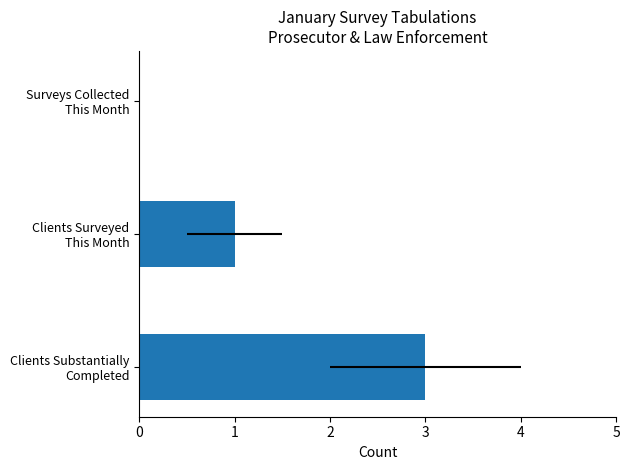

Does the chart contain any negative values?

No